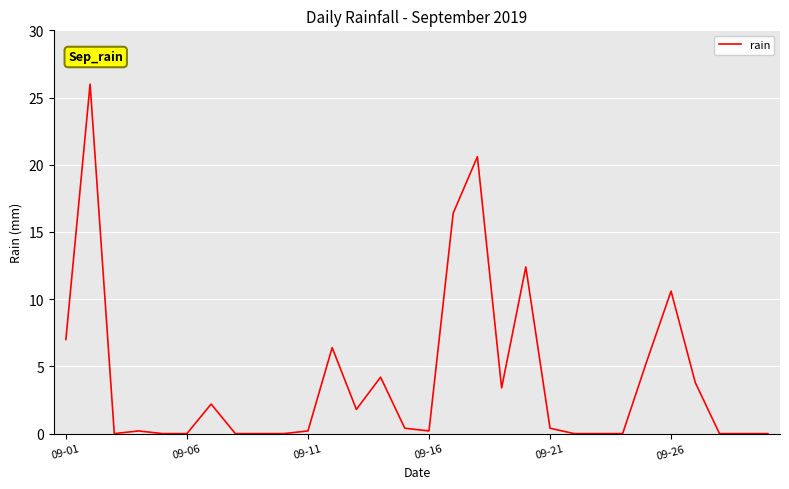

What is the greatest value displayed?

26.0